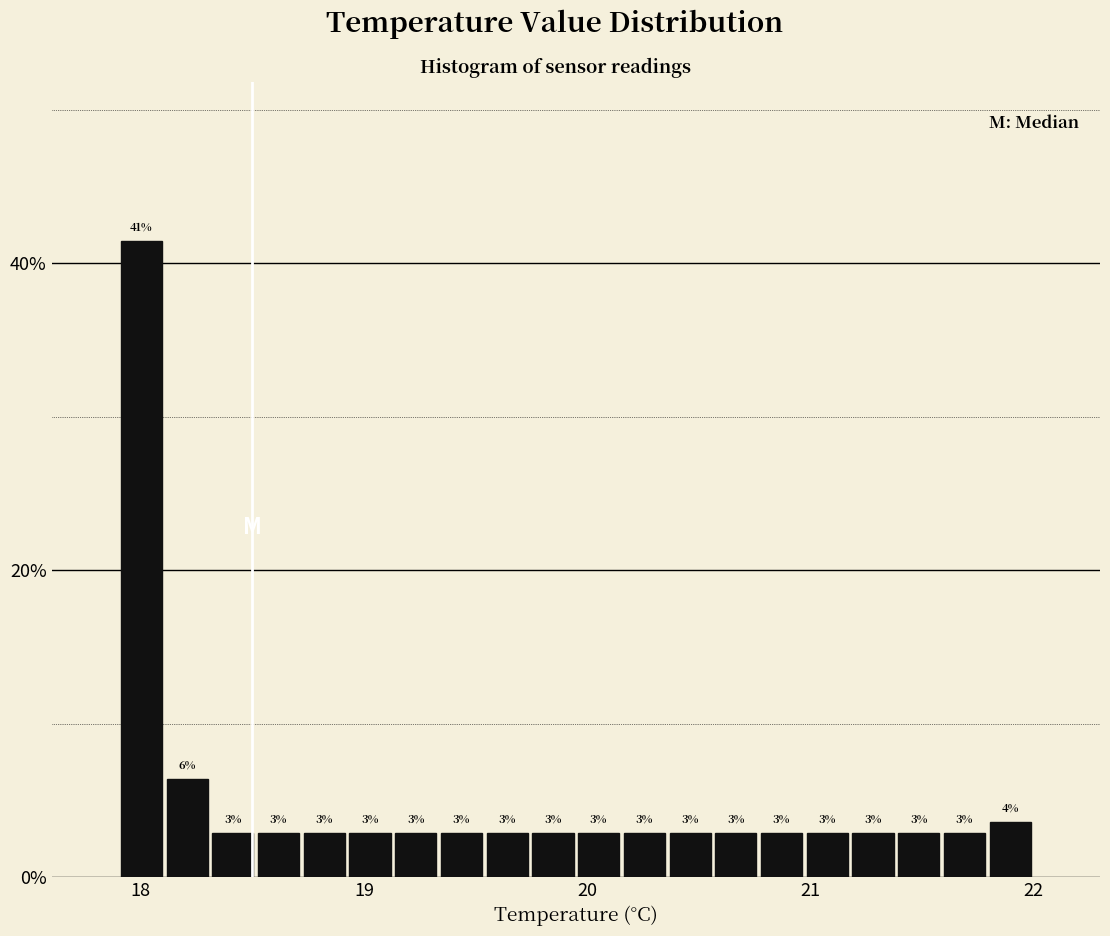

Read against the x-axis, roughly where is the centre of the tallest bar?

18.0